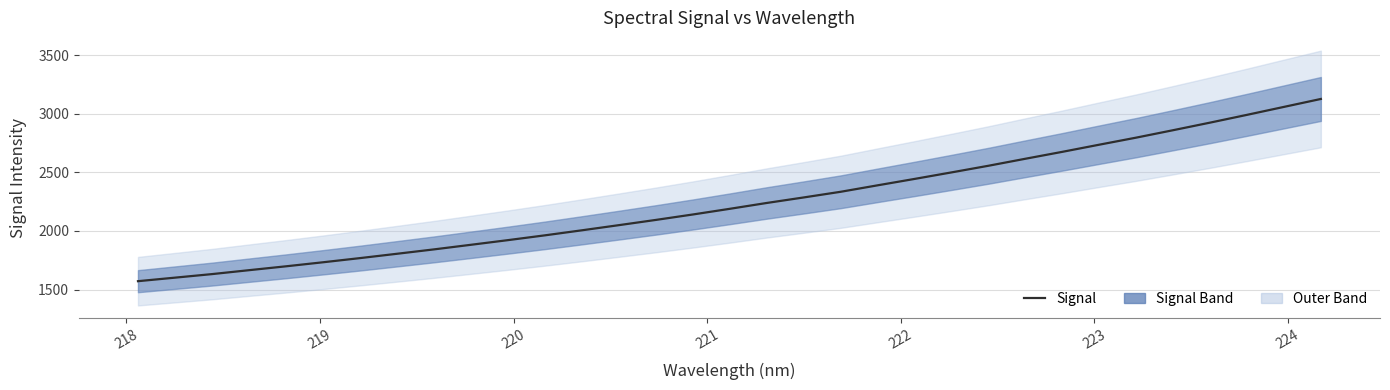

The value at 20 is 3305.9. True or false?

False